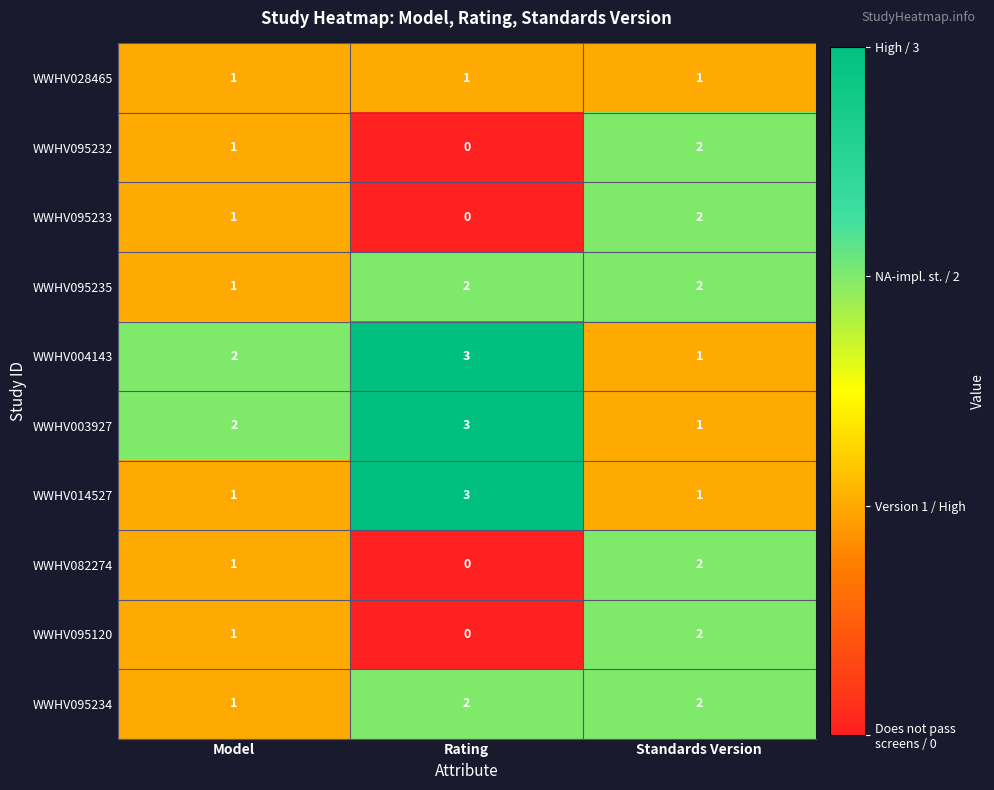

The value of WWHV004143 at Model is 2. True or false?

True